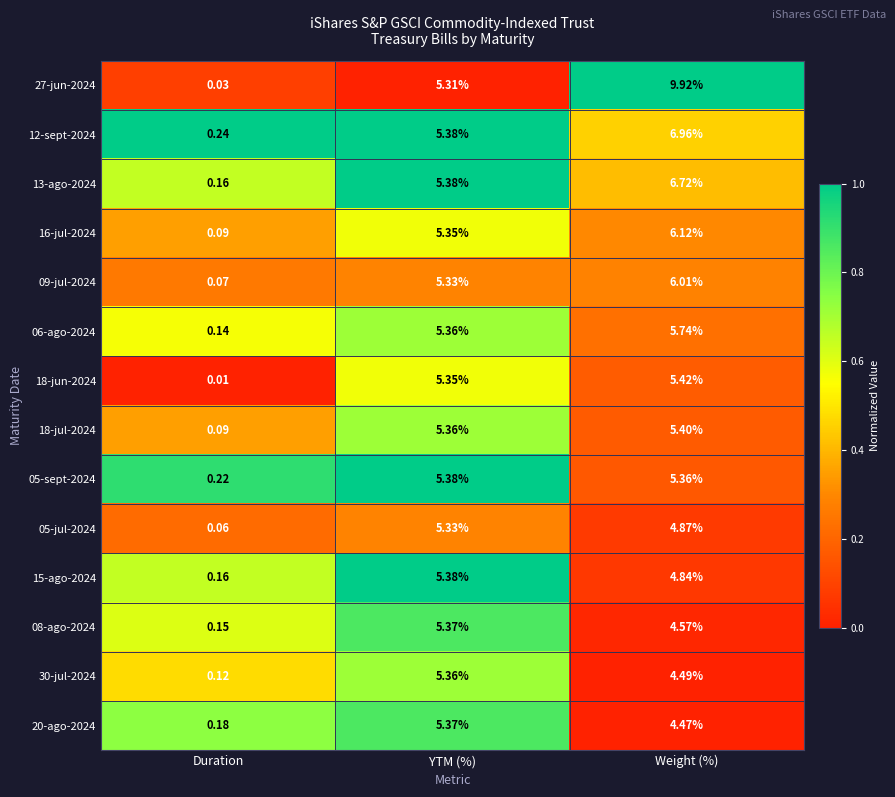

List the labels in order of 15-ago-2024 value, smallest first.

Duration, Weight (%), YTM (%)